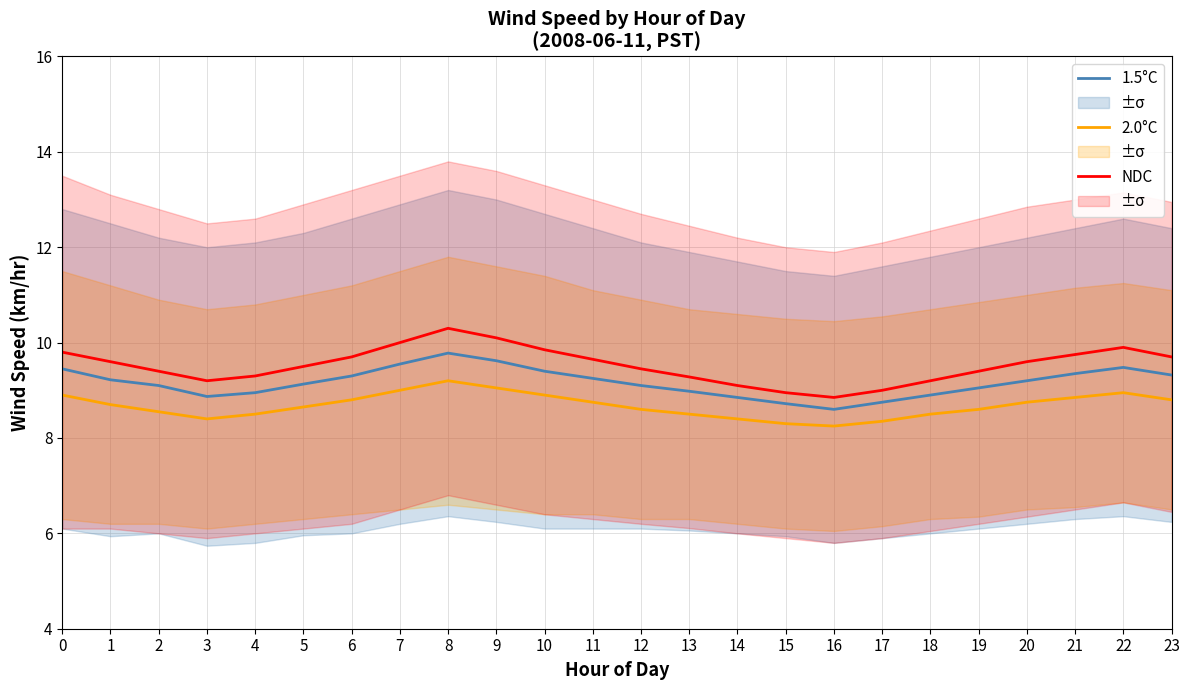

What is the value of the 2.0°C point at the 24th from the left?

8.8